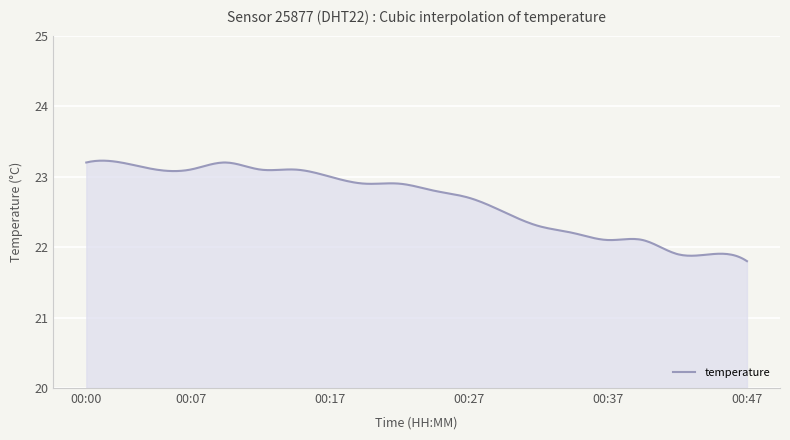

What is the greatest value displayed?

23.2